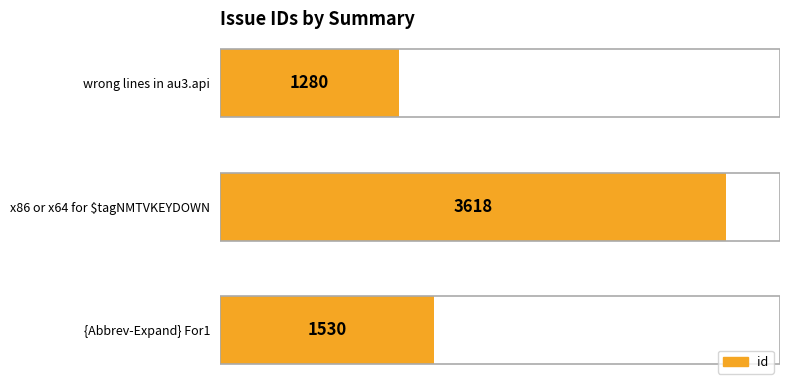

What is the sum of all values?

6428